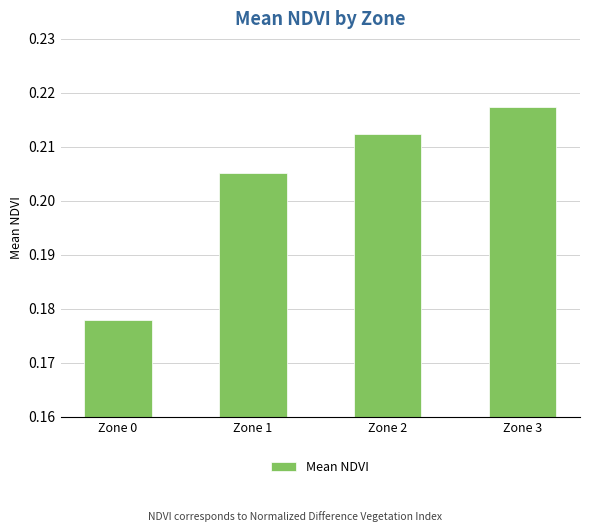

Which label corresponds to the smallest value in the chart?

Zone 0